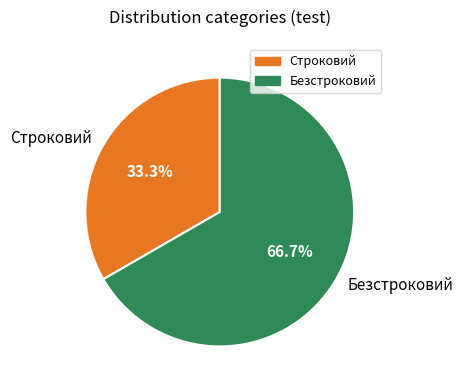

True or false: Строковий accounts for 25% of the total.

False